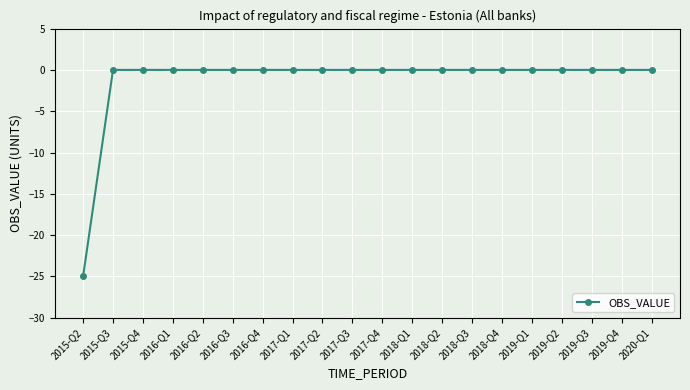

At which category does the chart reach its minimum across all series?

2015-Q2